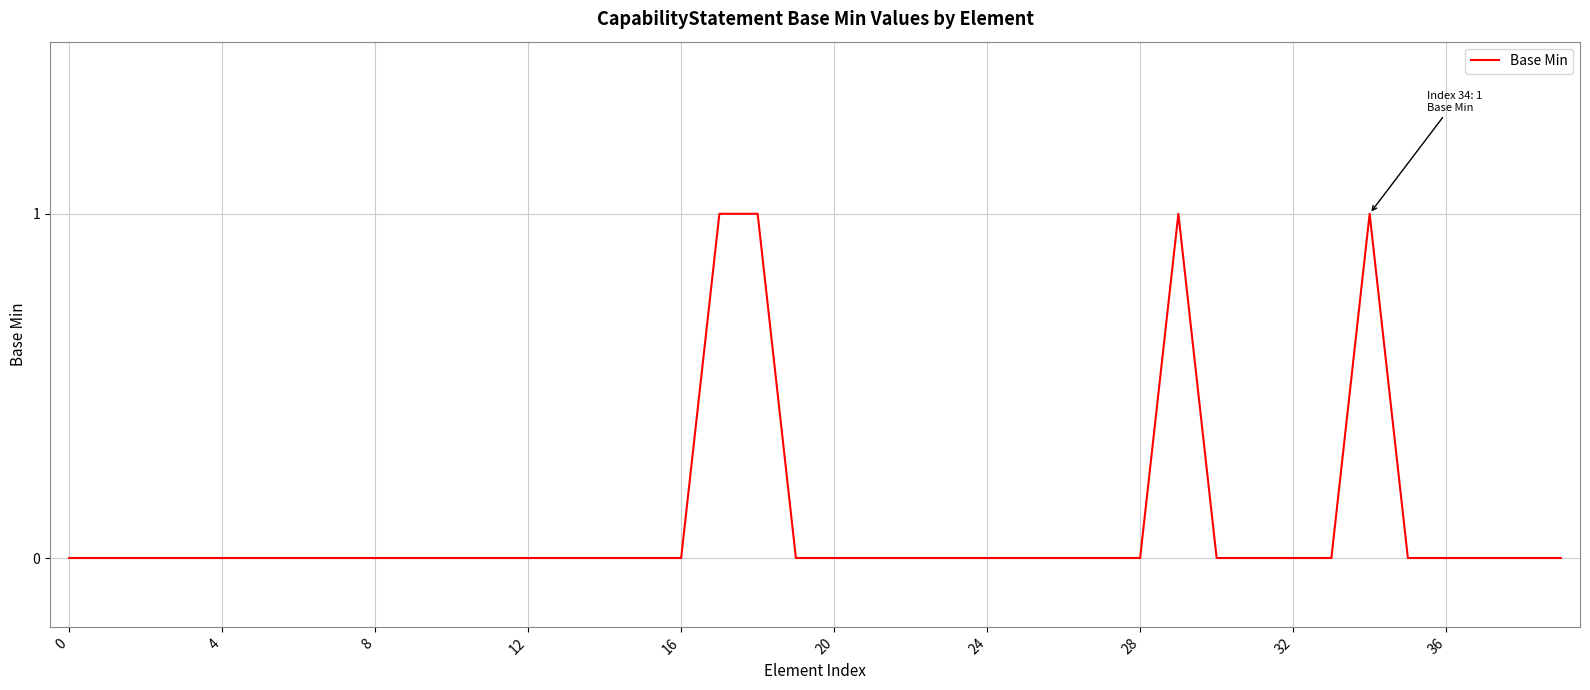

Is this an area chart (filled region under the line)?

No